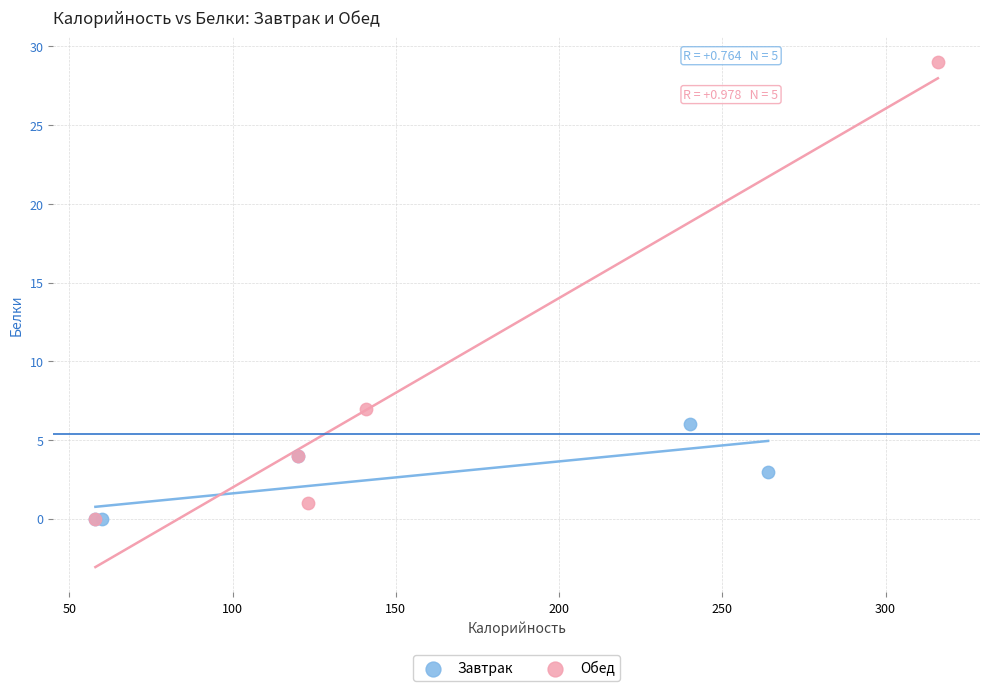

Which series has the widest spread of Y values?

Обед